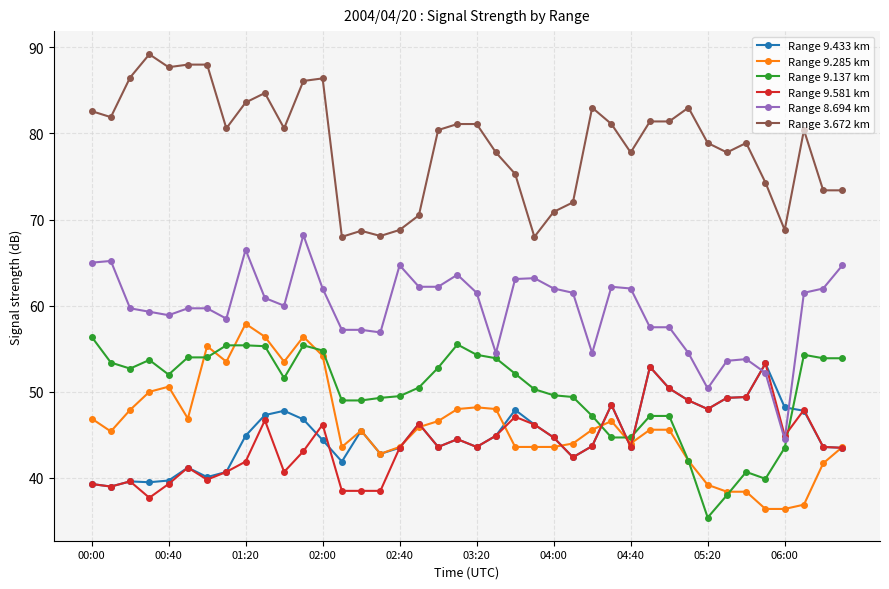

True or false: Range 3.672 km and Range 9.433 km cross at least once.

False